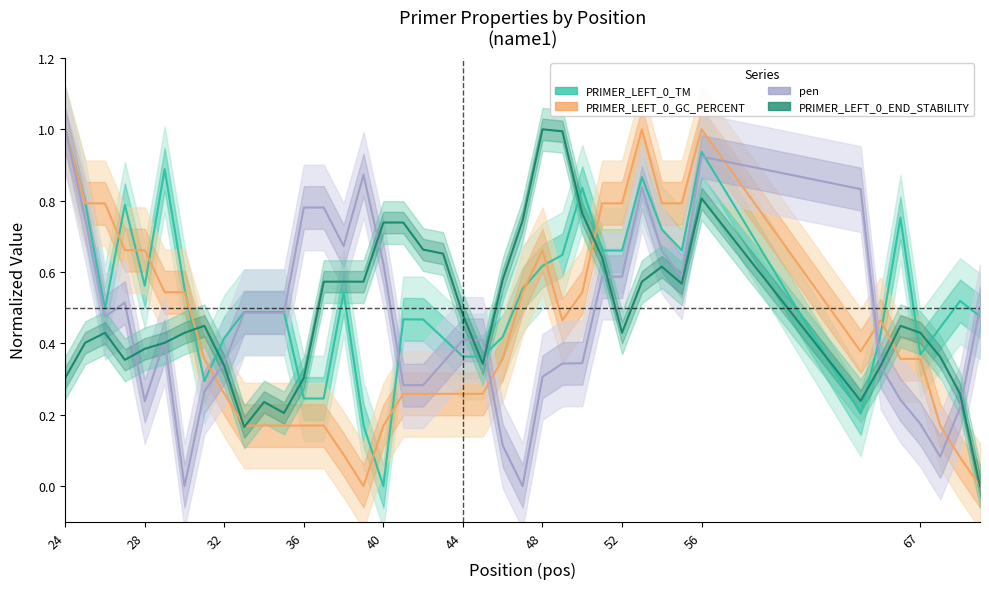

Which series ends up on top after the final intersection of pen and PRIMER_LEFT_0_TM?

pen